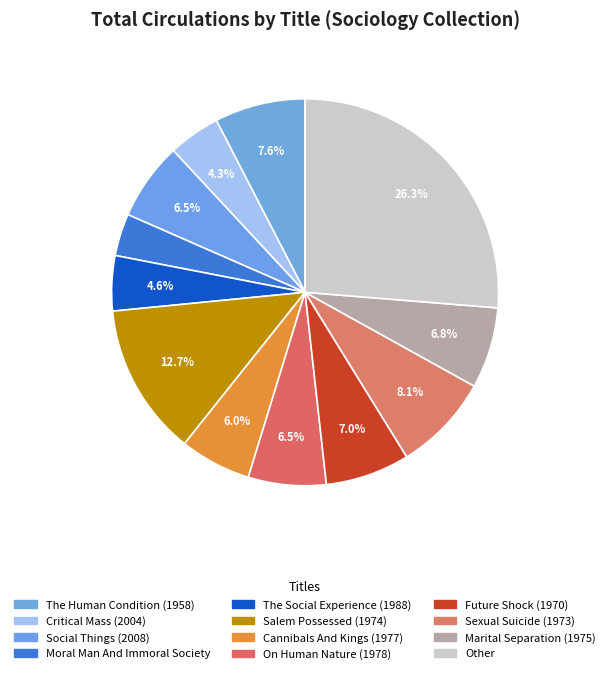

How many slices are in this pie chart?

12